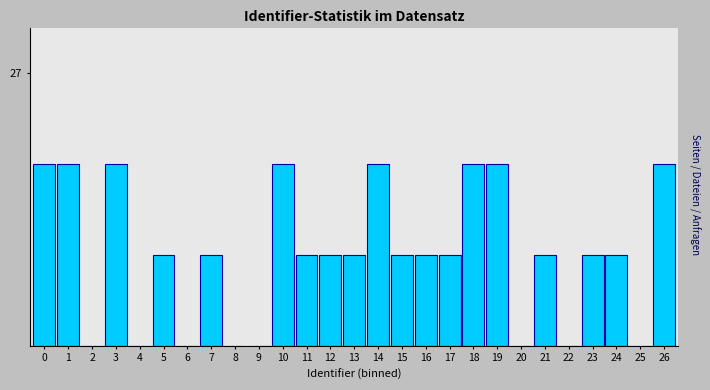

Are the bars horizontal?

No